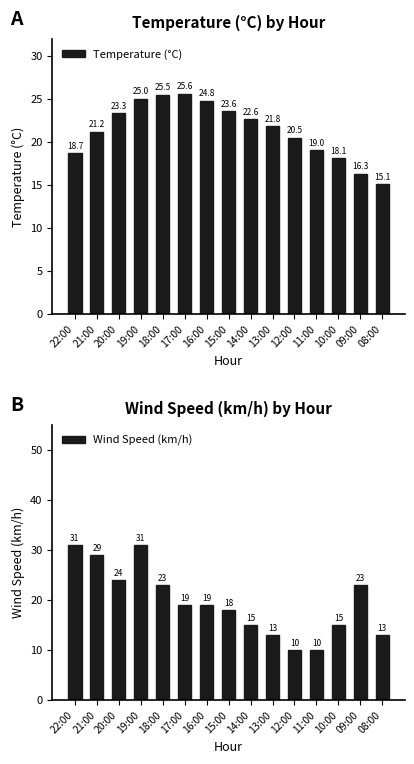

What is the maximum value for Wind Speed (km/h)?

31